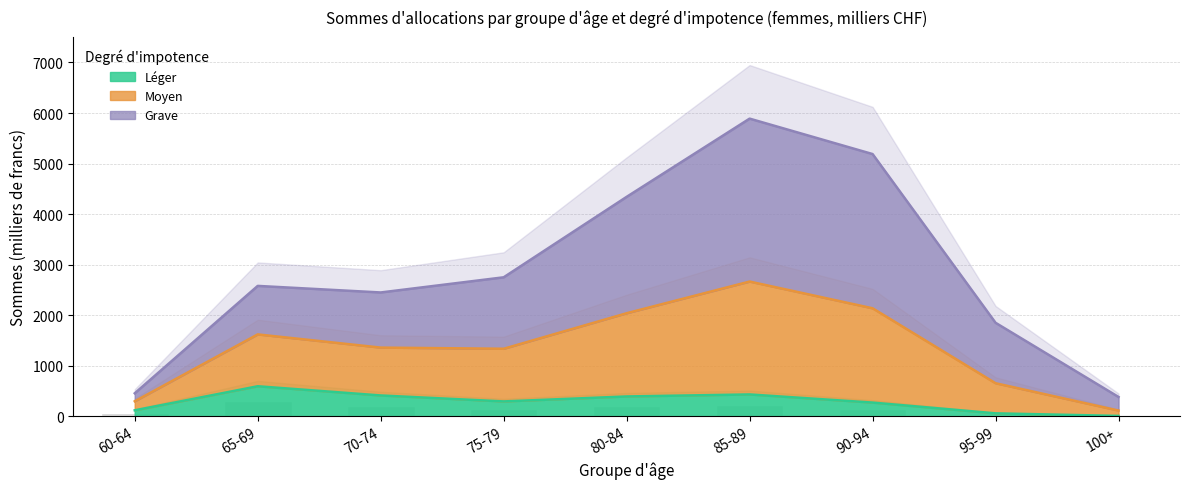

What is the label of the 2nd bar from the right?

95-99